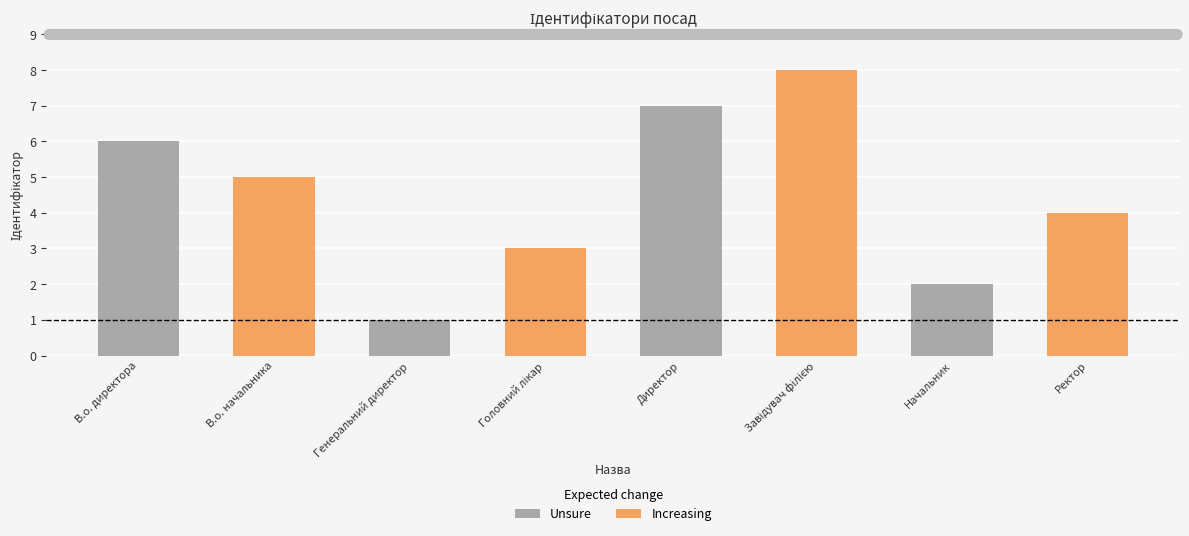

Which series has the largest total across all categories?

Increasing